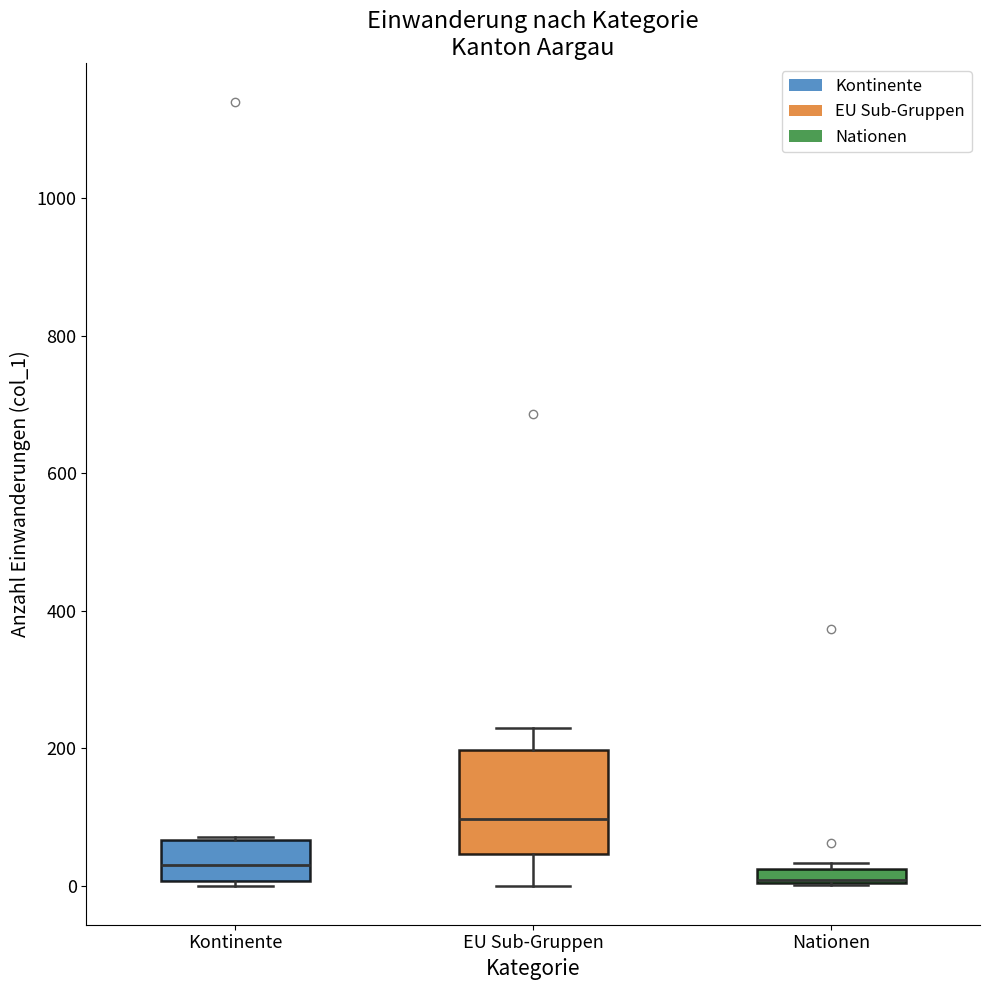

Where is the lower edge of the box for Nationen on the y-axis? The values are not printed on the chart, so give them approximately, as read against the axis.

0